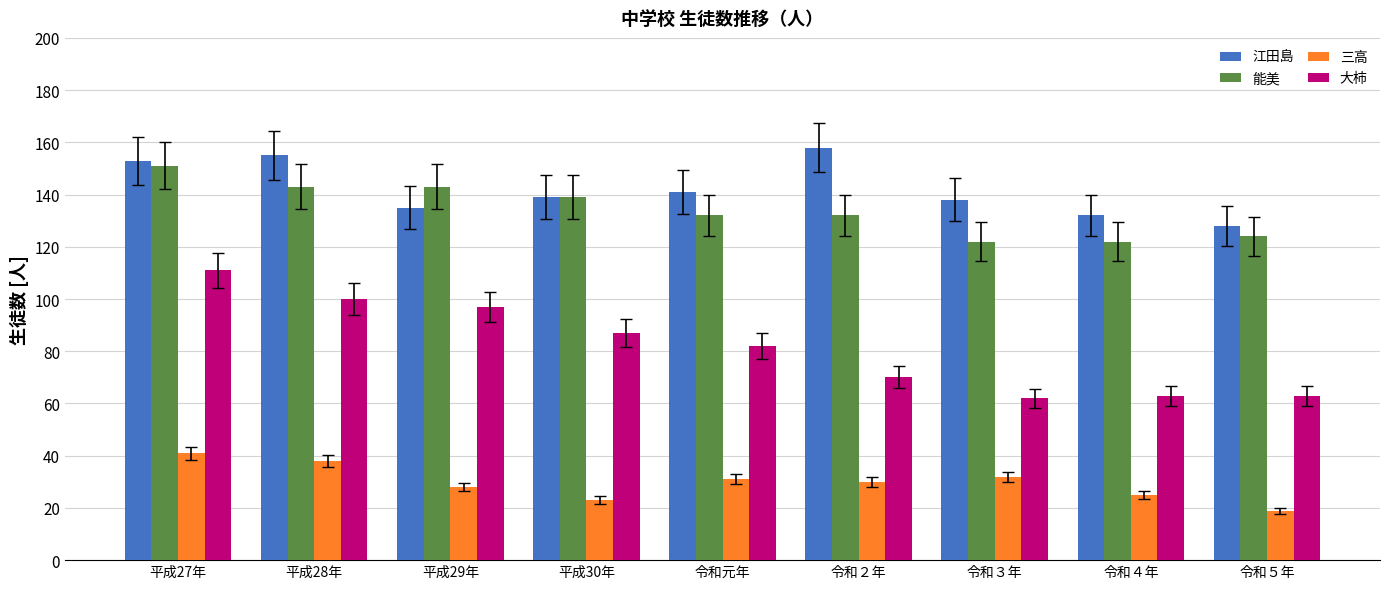

Rank the series by their maximum value, from highest to lowest.

江田島, 能美, 大柿, 三高